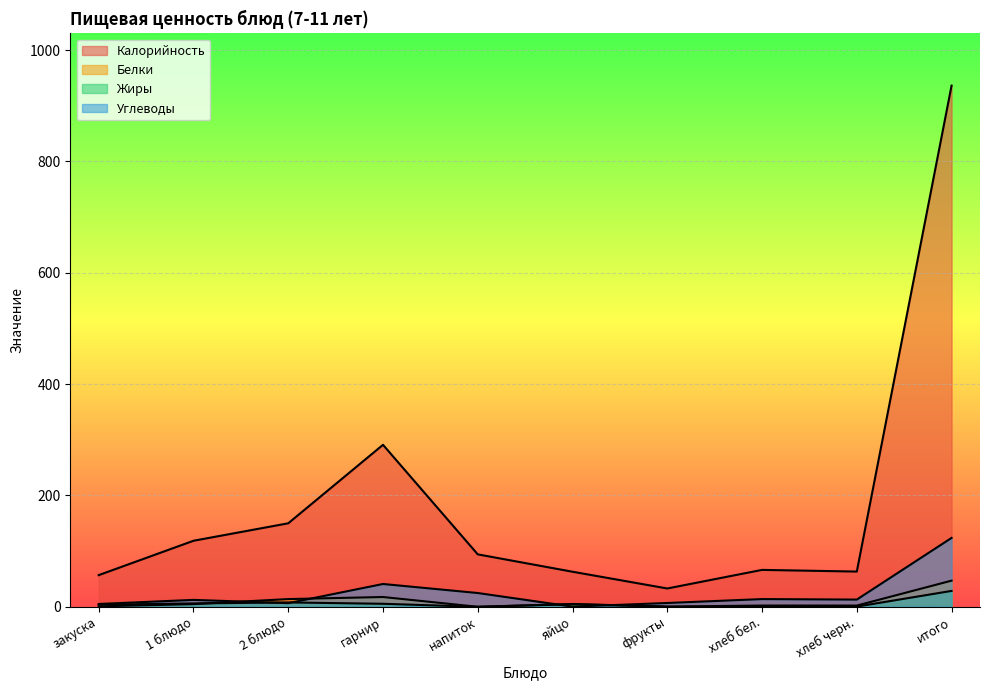

At which label does Калорийность reach its minimum?

фрукты